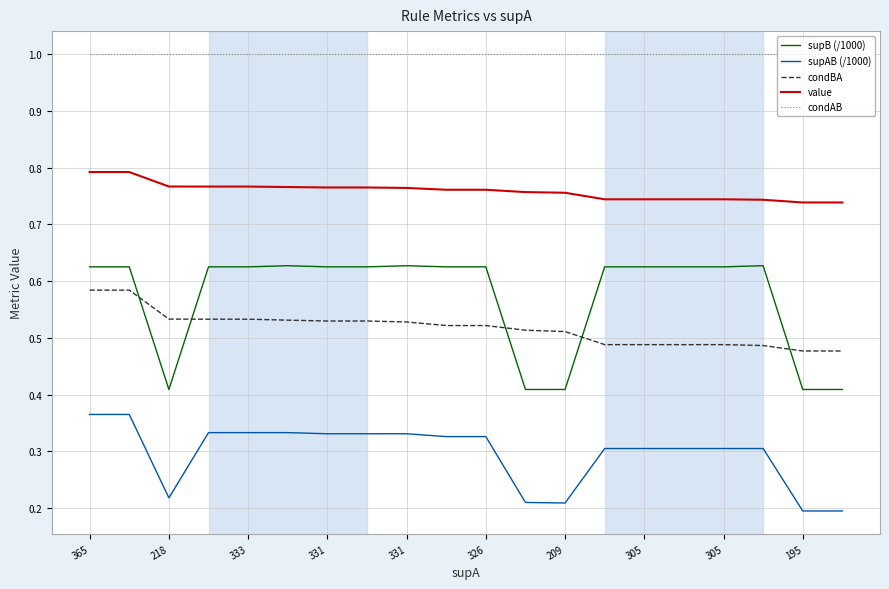

Which series has the widest spread of values?

supB (/1000)